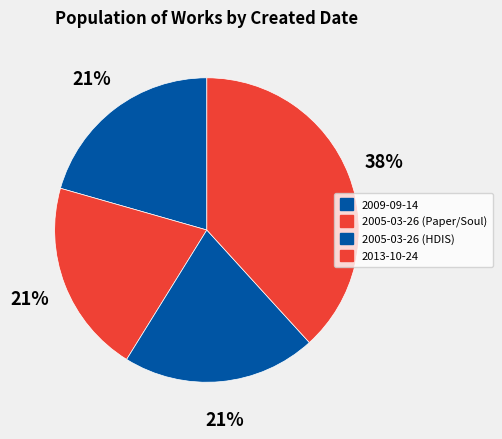

Rank the categories by value from lowest to highest.

2009-09-14, 2005-03-26 (Paper/Soul), 2005-03-26 (HDIS), 2013-10-24